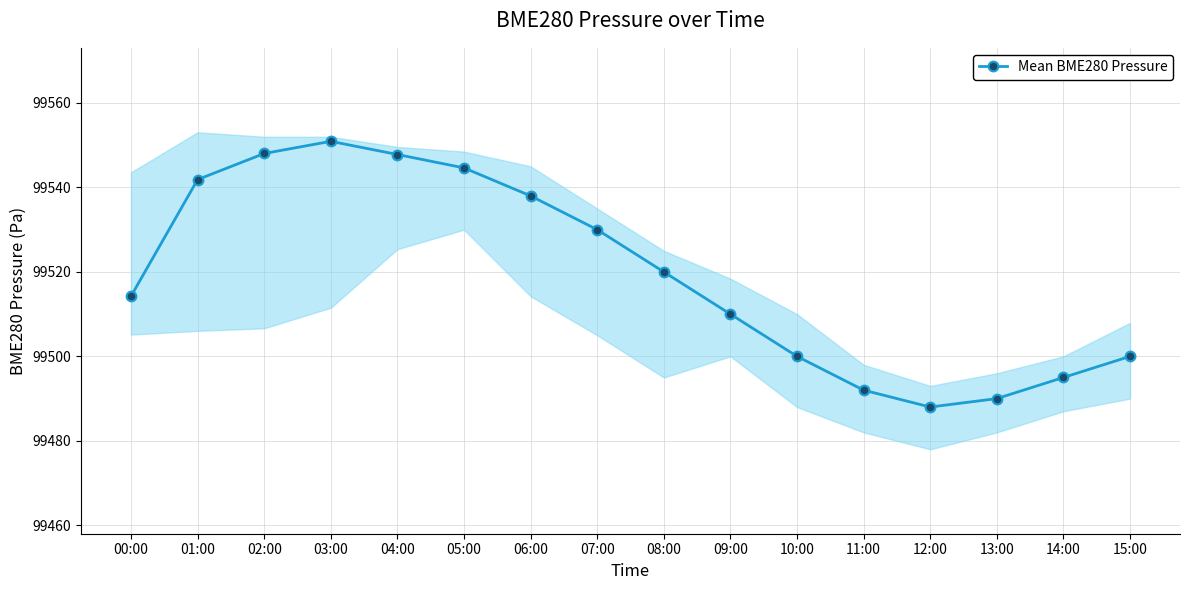

True or false: the data shows 41246.1 at 05:00.

False